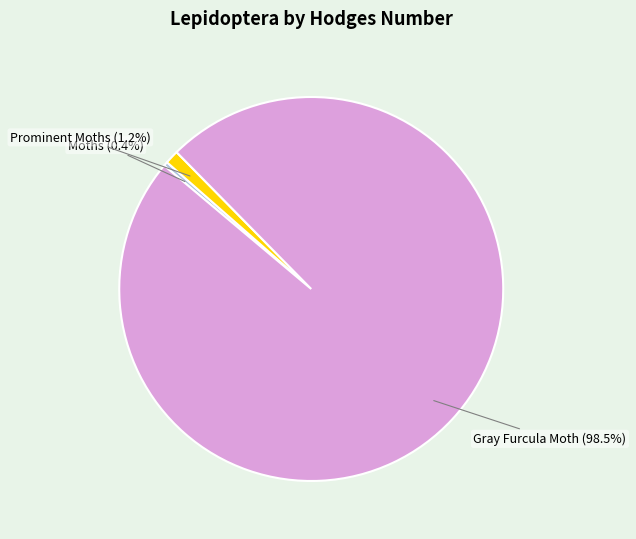

Which category has the smallest portion of the pie?

Moths